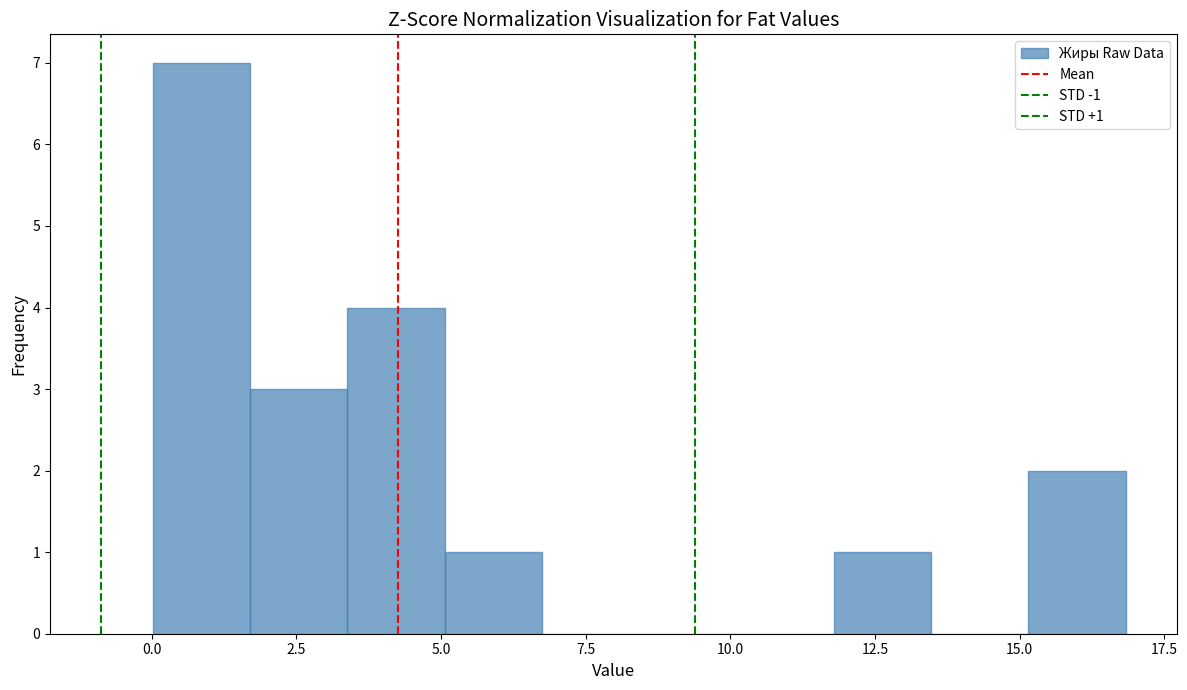

Around what value on the x-axis is the tallest bar? Give the approximate position of its centre, as read against the axis.

1.0